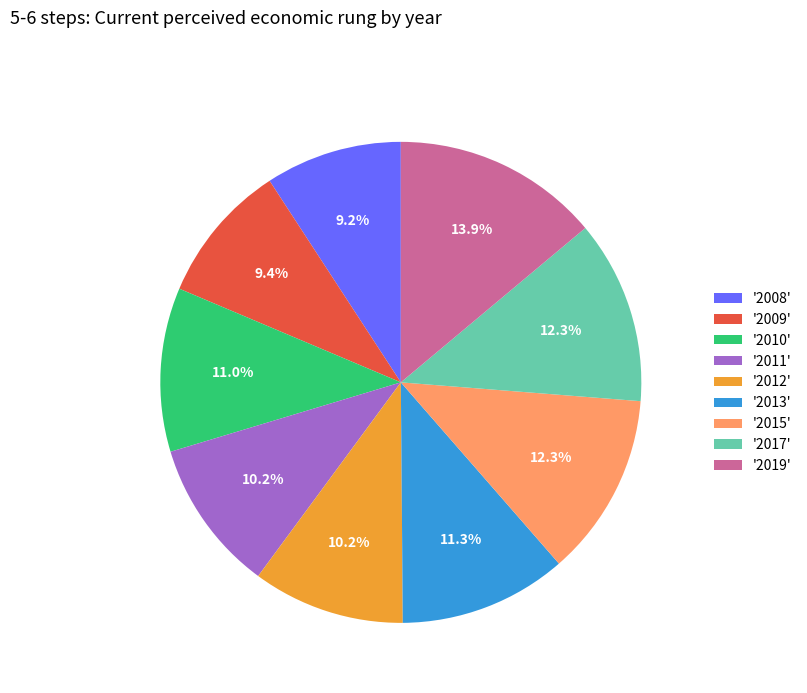

Between '2010' and '2019', which is larger?

'2019'